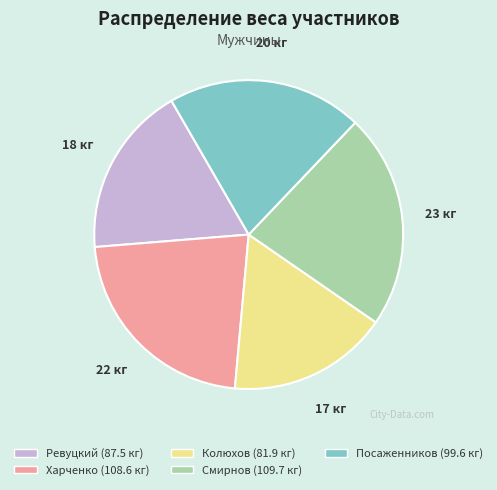

Does any single category account for the majority?

No